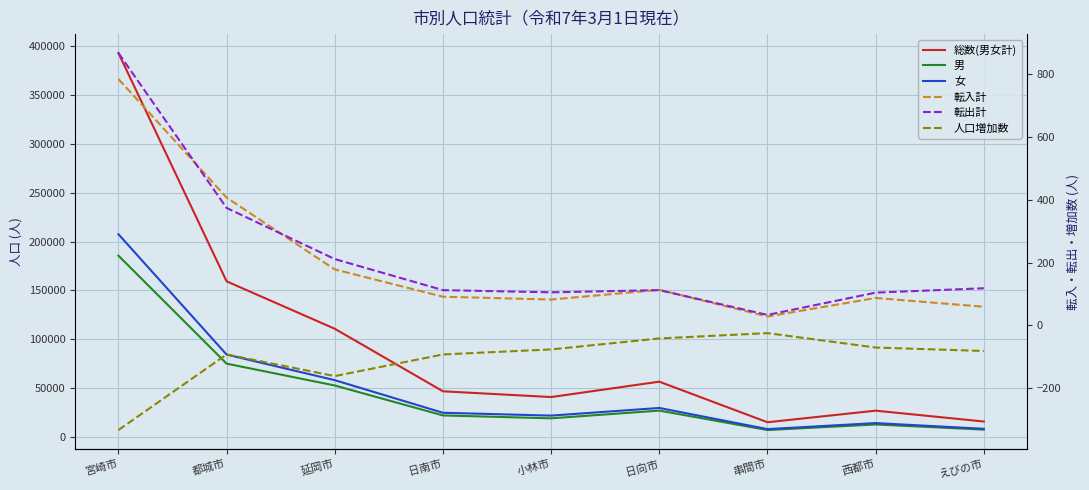

List the labels in order of 総数(男女計) value, largest first.

宮崎市, 都城市, 延岡市, 日向市, 日南市, 小林市, 西都市, えびの市, 串間市